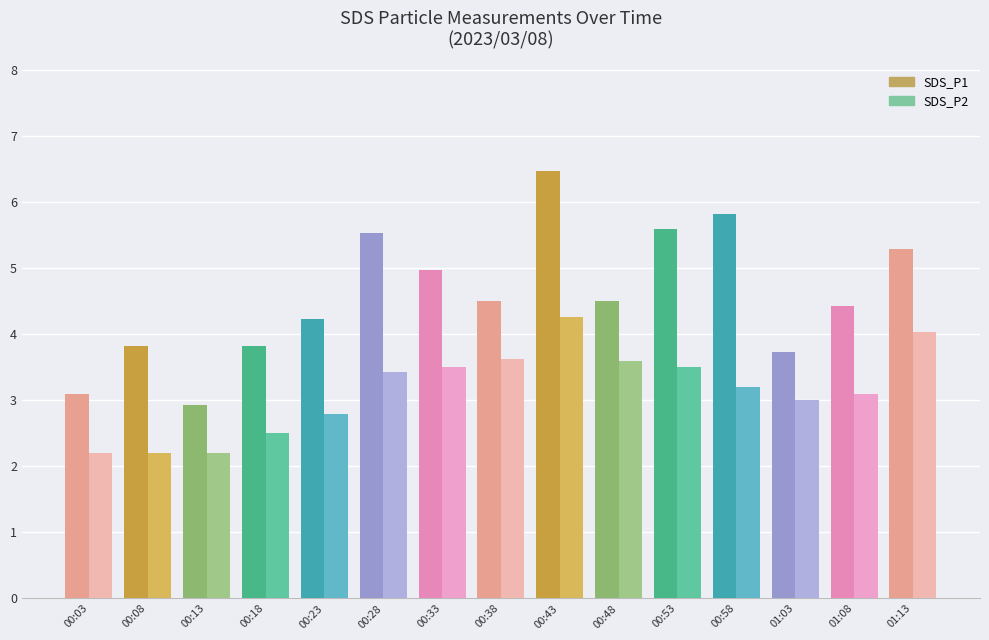

Rank the series at 01:13 from lowest to highest value.

SDS_P2, SDS_P1